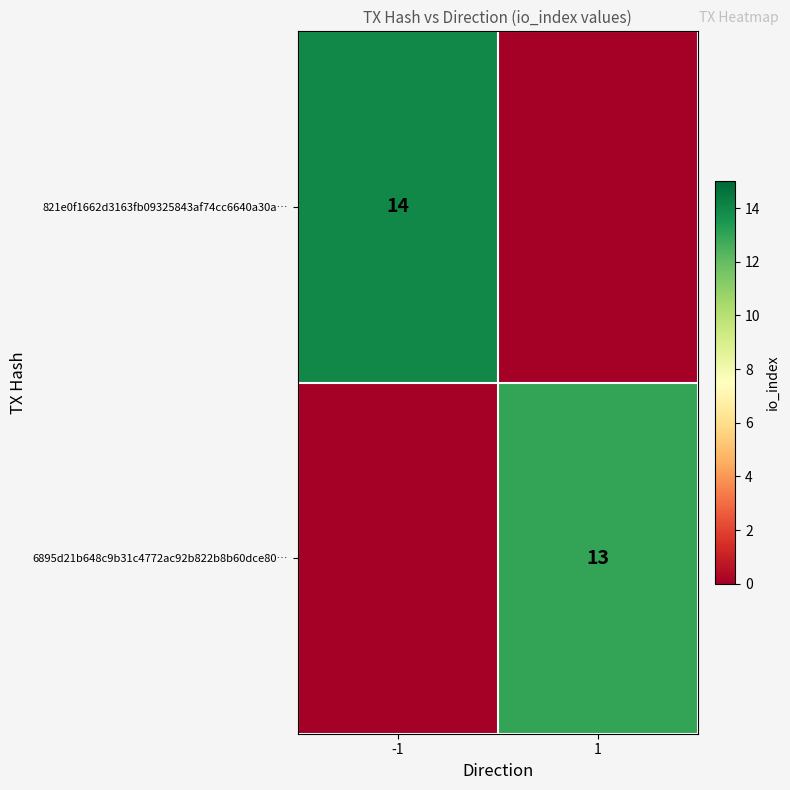

The 6895d21b648c9b31c4772ac92b822b8b60dce80… series shows 17 at 1. True or false?

False